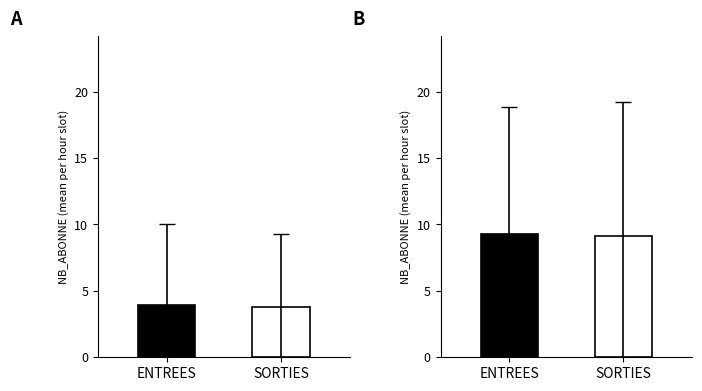

What value does the ENTREES series have at 20?

4